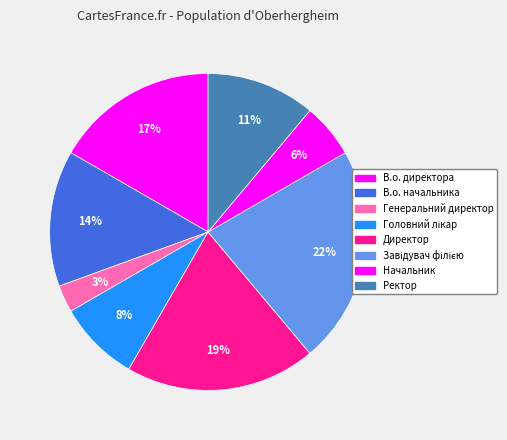

What is the smallest slice in the pie chart?

Генеральний директор